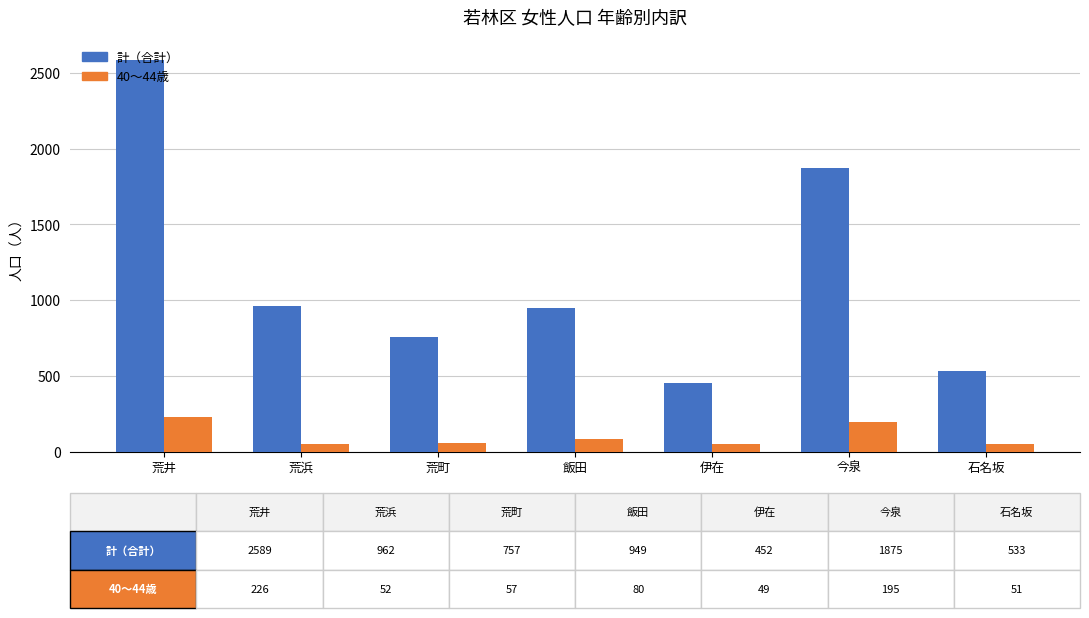

Rank the series by their maximum value, from highest to lowest.

計（合計）, 40～44歳